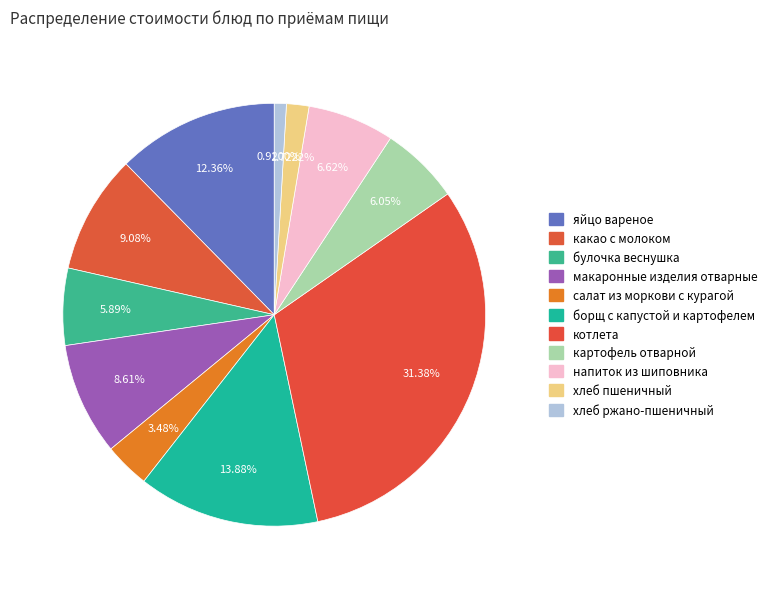

Is there any slice that represents more than half of the pie?

No